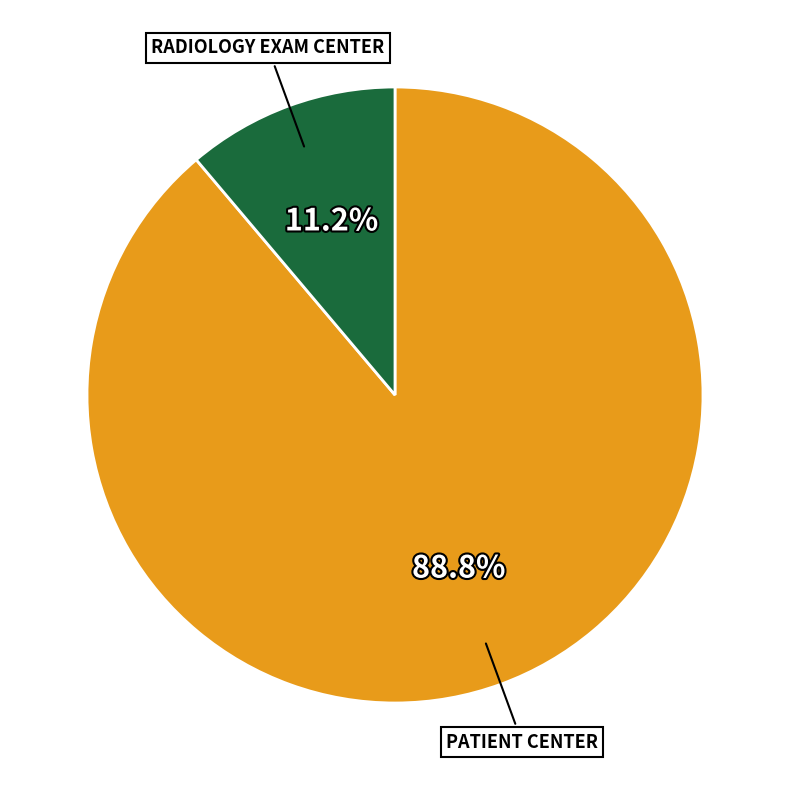

To the nearest percent, what is the difference between the largest and smallest slice percentages?

78%